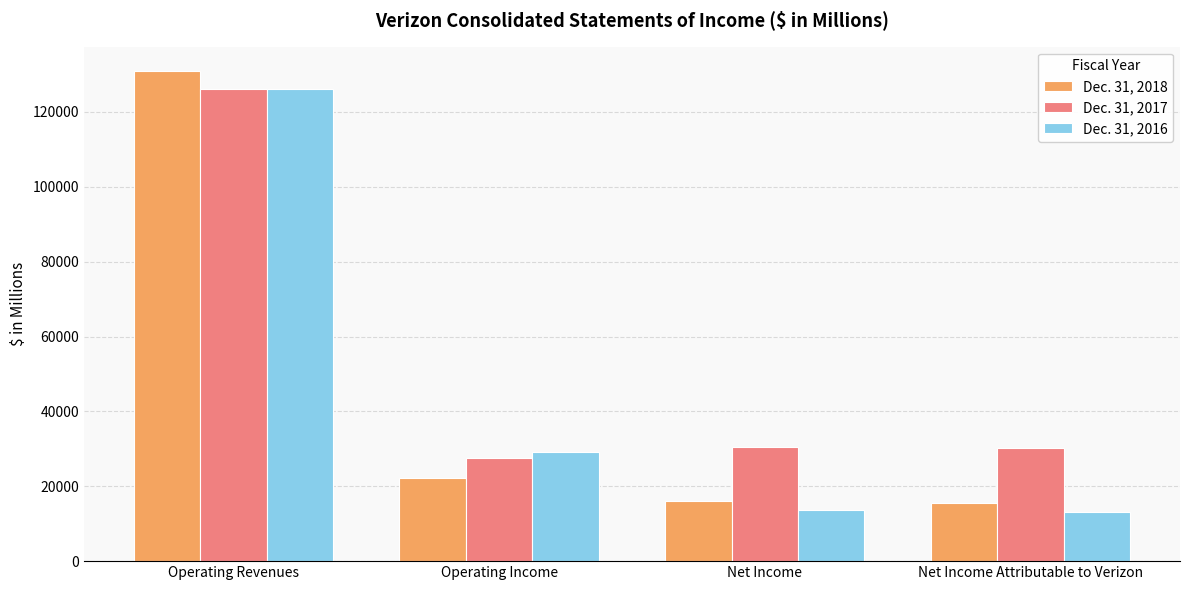

At which label is Dec. 31, 2018 closest to 73195?

Operating Income